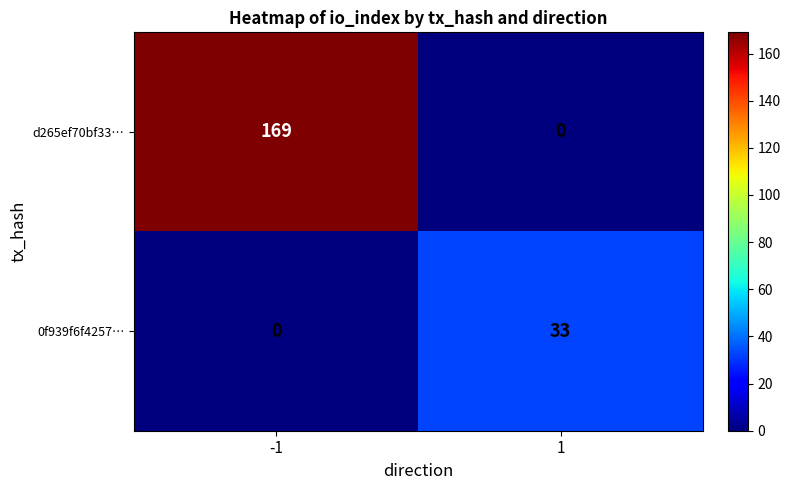

Which series changed the most between -1 and 1?

d265ef70bf33…